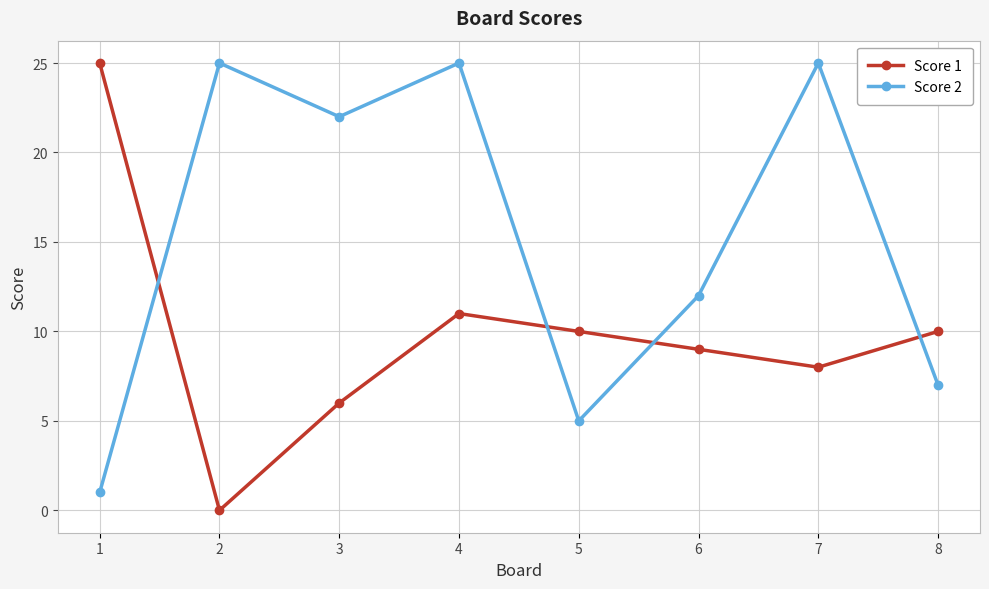

True or false: Score 1 and Score 2 cross at least once.

True